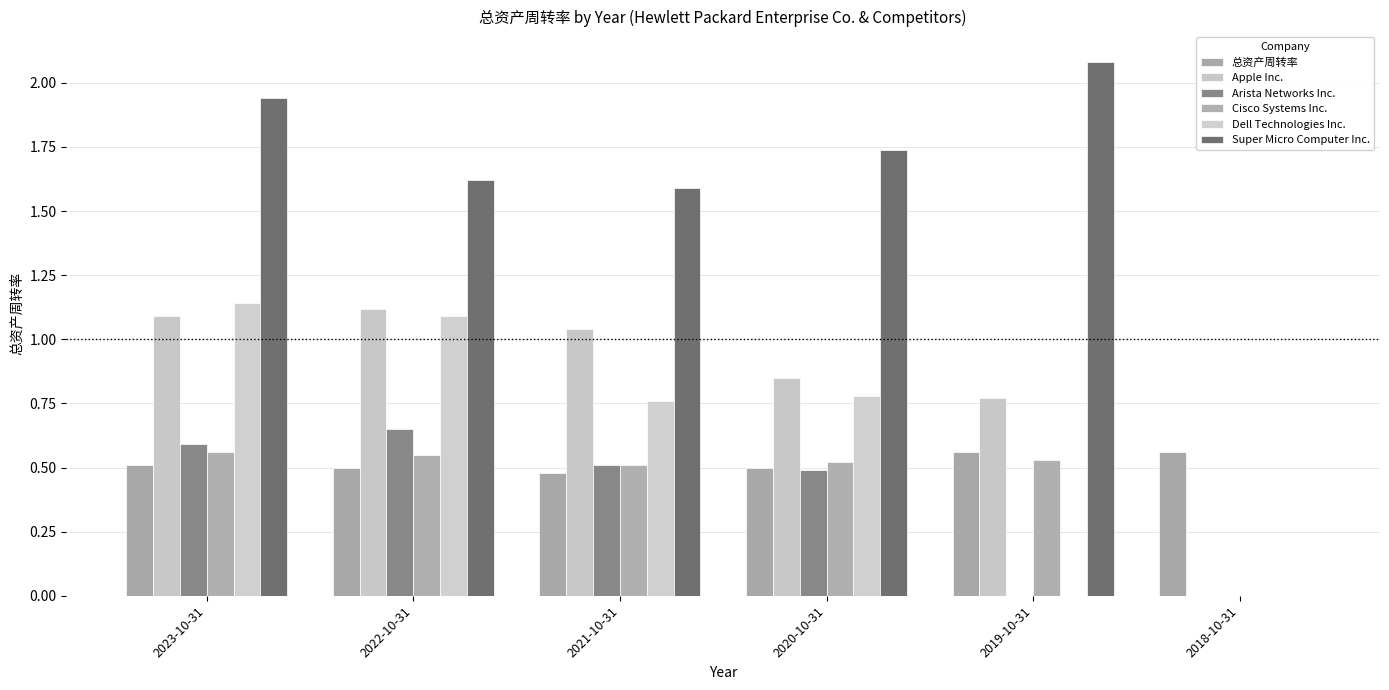

What is the sum of all Super Micro Computer Inc. values?

9.0